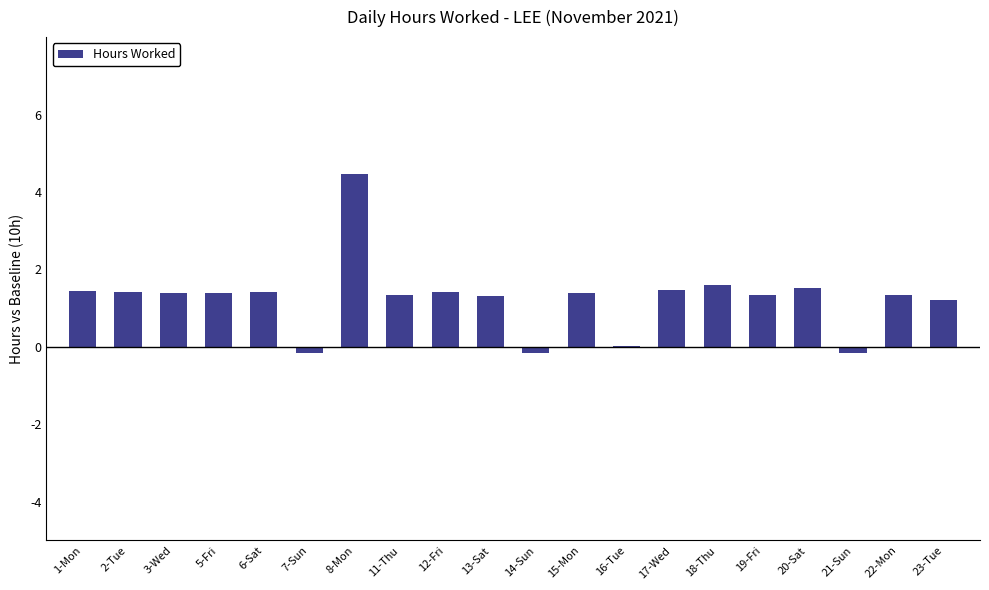

Is it true that the value at 5-Fri is 2.3?

False